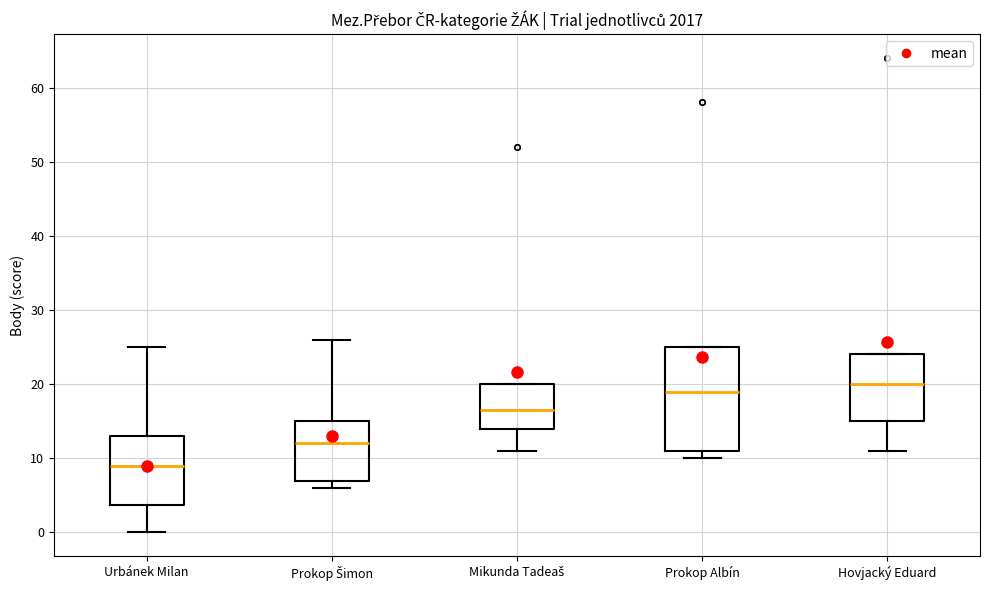

Where does the median line of the box for Mikunda Tadeaš sit on the y-axis? The values are not printed on the chart, so give them approximately, as read against the axis.

17